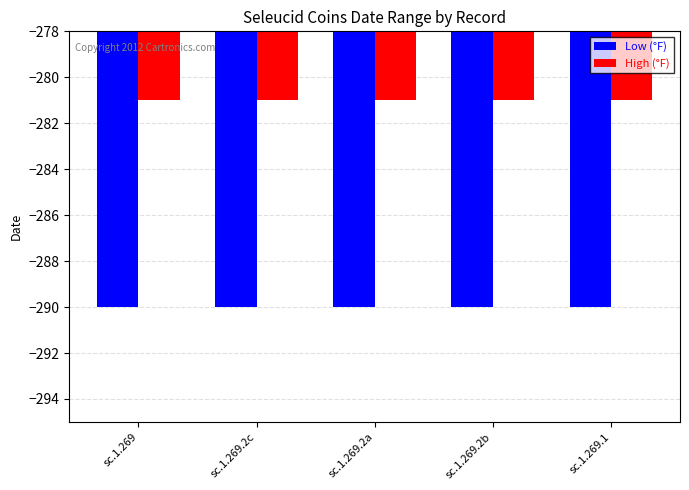

How many groups of bars are there?

5